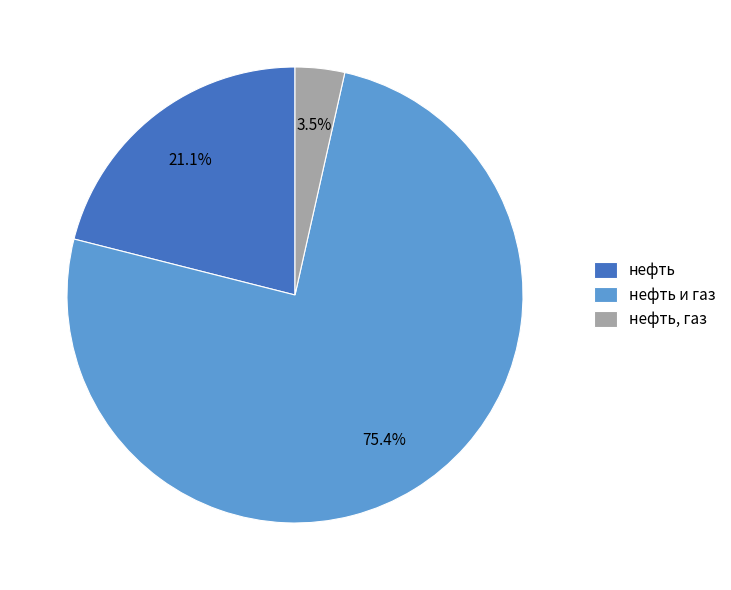

To the nearest percent, what percentage of the pie is нефть и газ?

75%